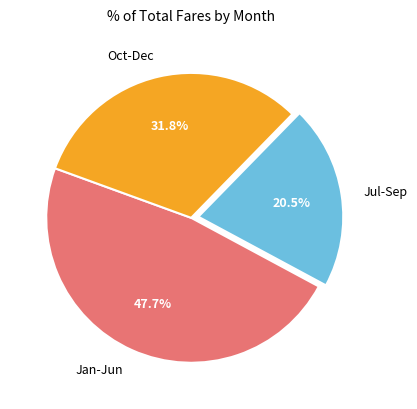

Which category has the biggest portion of the pie?

Jan-Jun